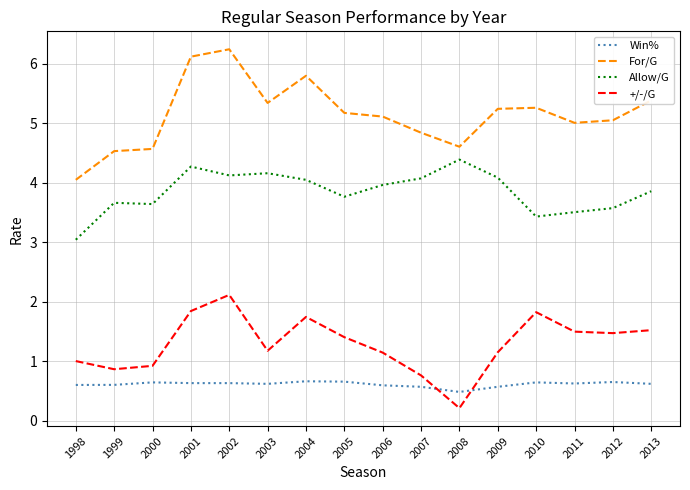

At which label does Win% reach its minimum?

2008